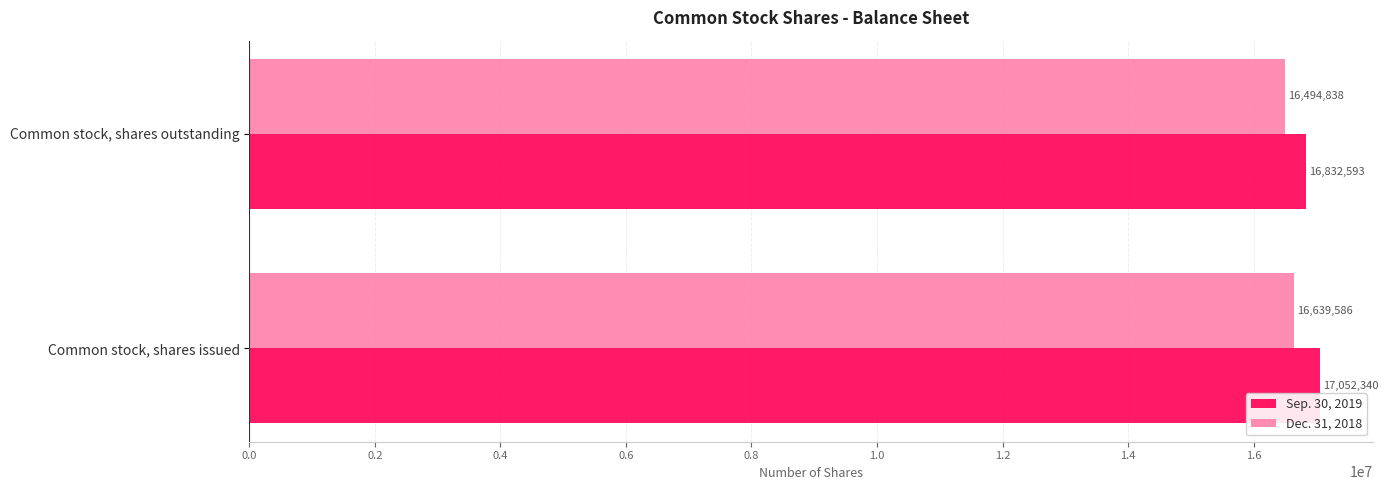

At Common stock, shares outstanding, list the series in order from smallest to largest.

Dec. 31, 2018, Sep. 30, 2019